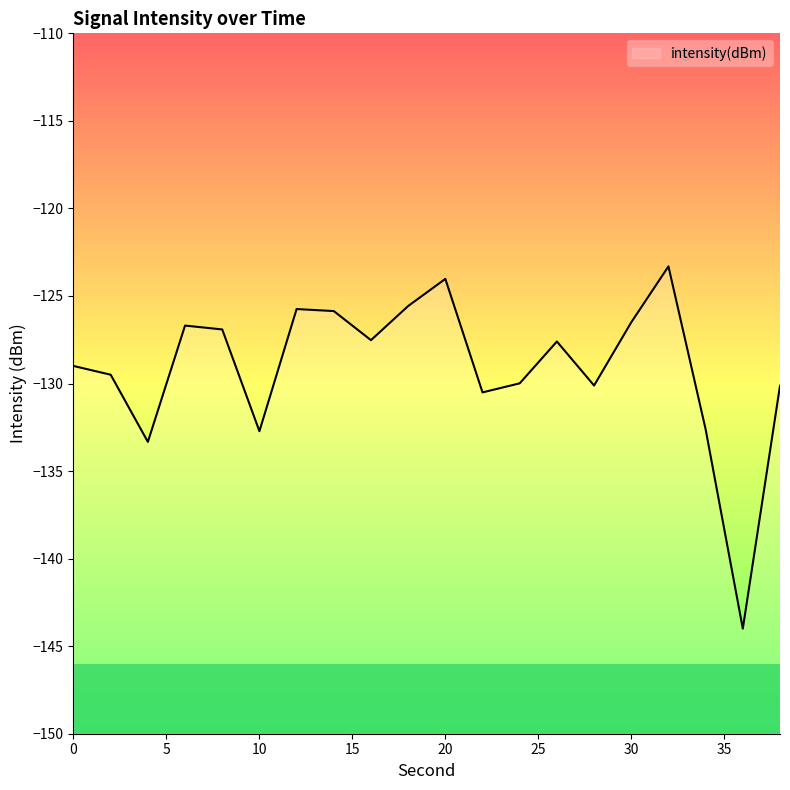

How many points are lower than both their immediate neighbors (excluding endpoints)?

6